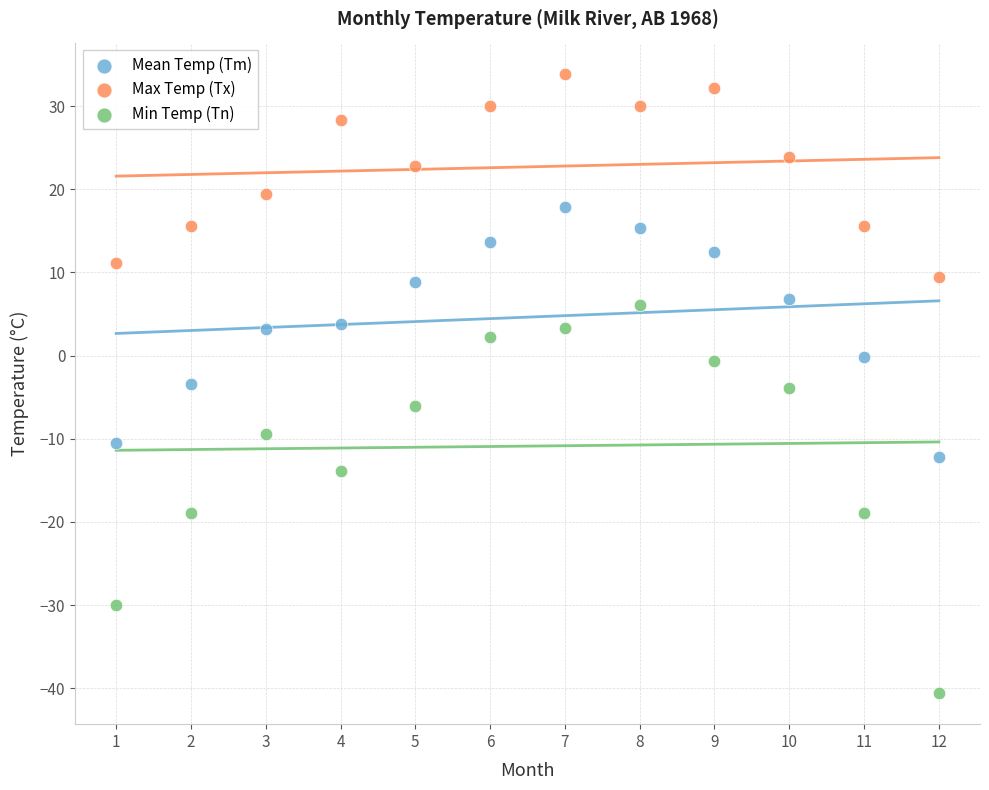

What is the X range (max minus min) for the scatter plot?

11.0